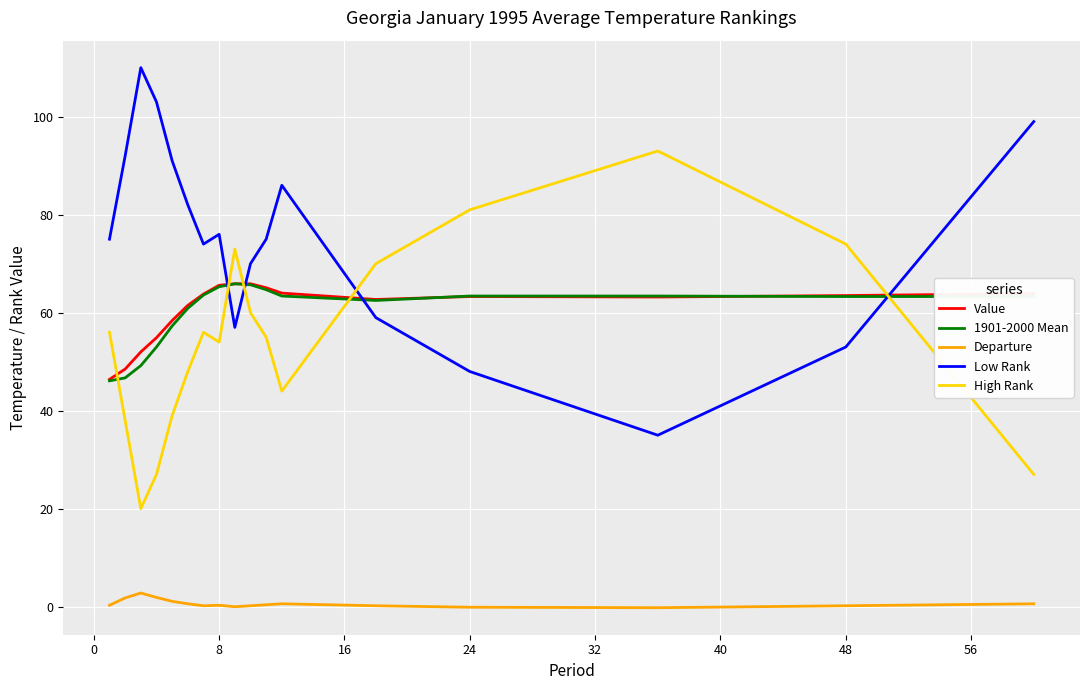

What is the greatest value displayed?

110.0